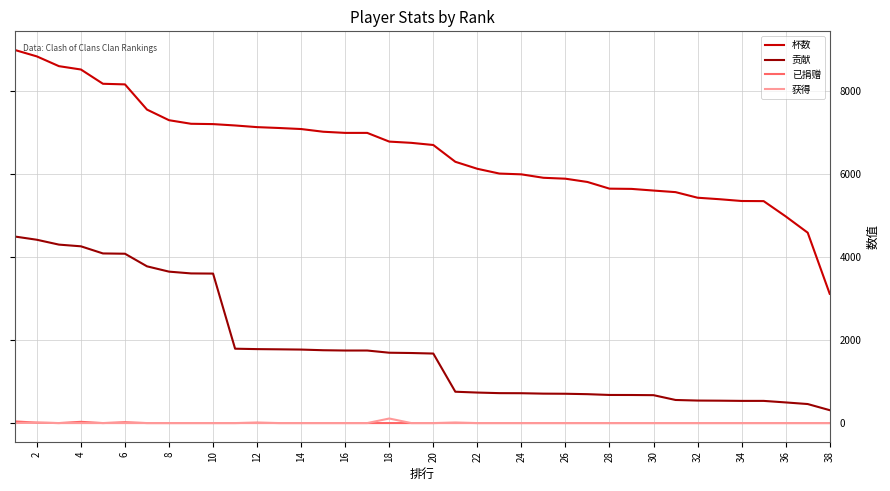

What is the highest value of the 杯数 series?

9000